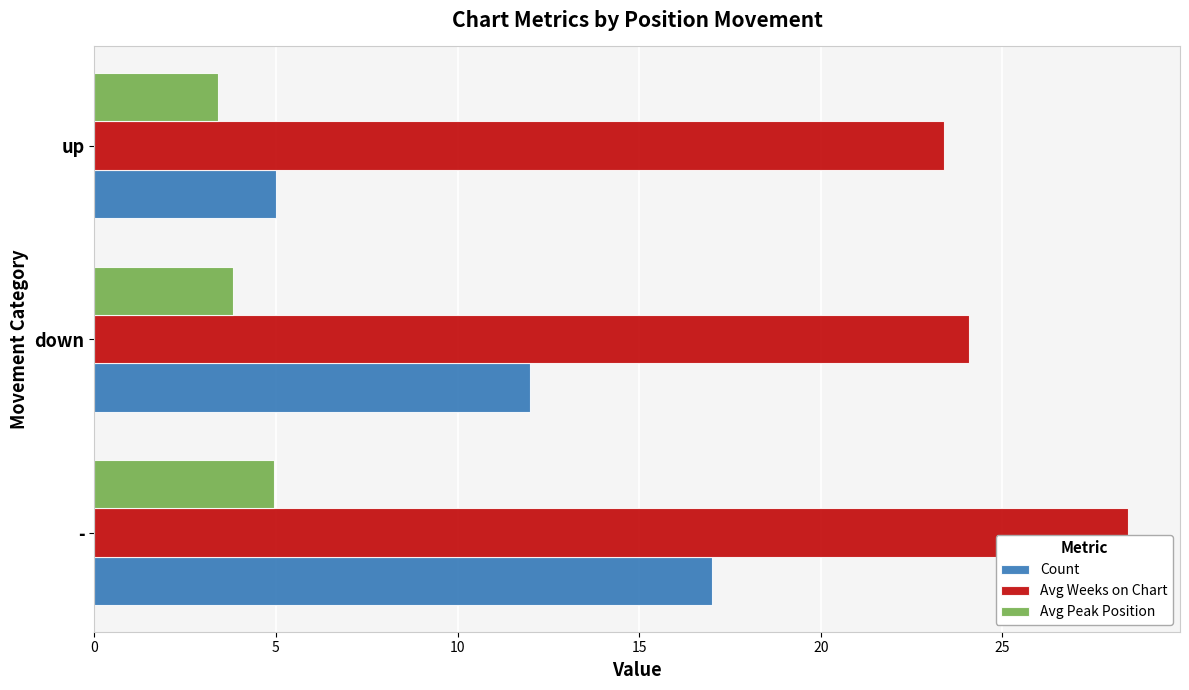

The value of Avg Peak Position at up is 3.4. True or false?

True